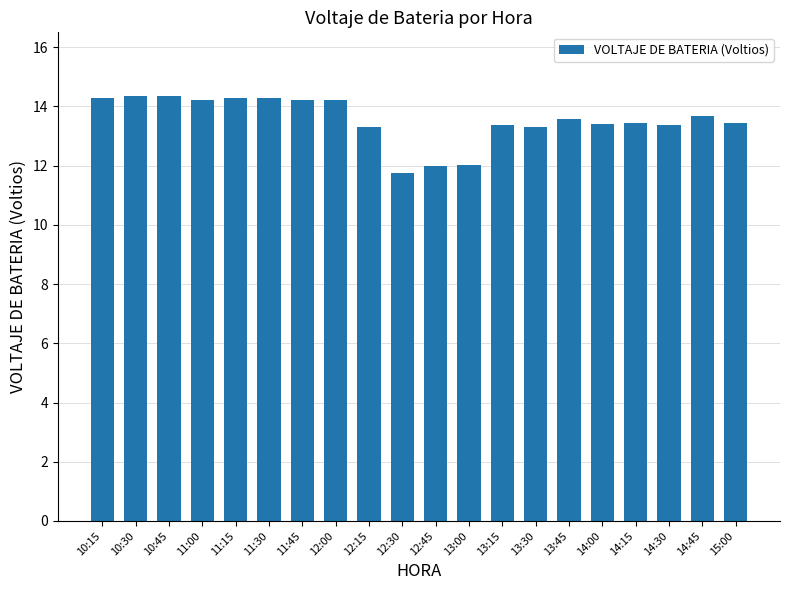

How many values exceed 13?

17